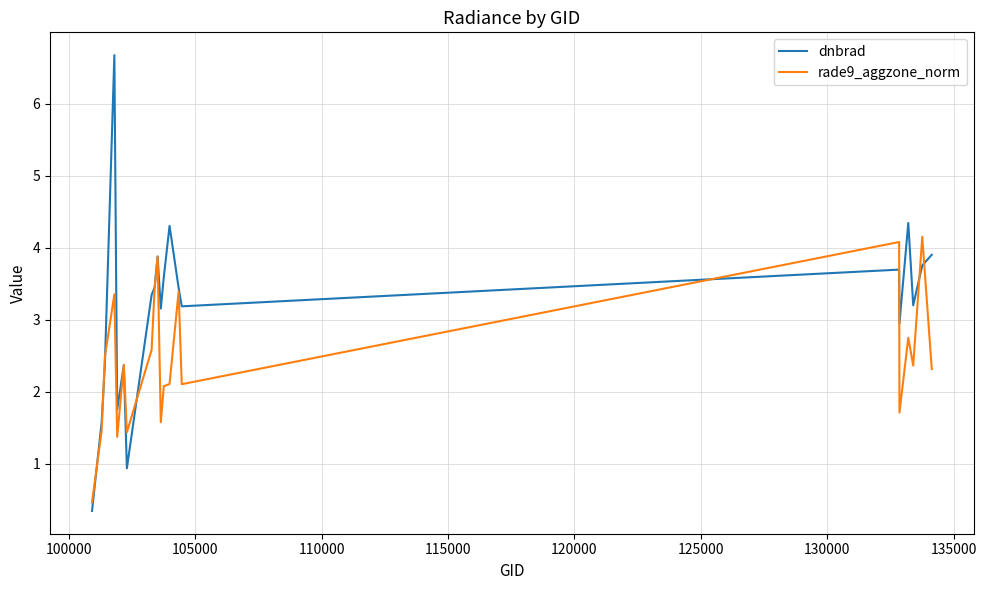

Which series has the largest total across all categories?

dnbrad